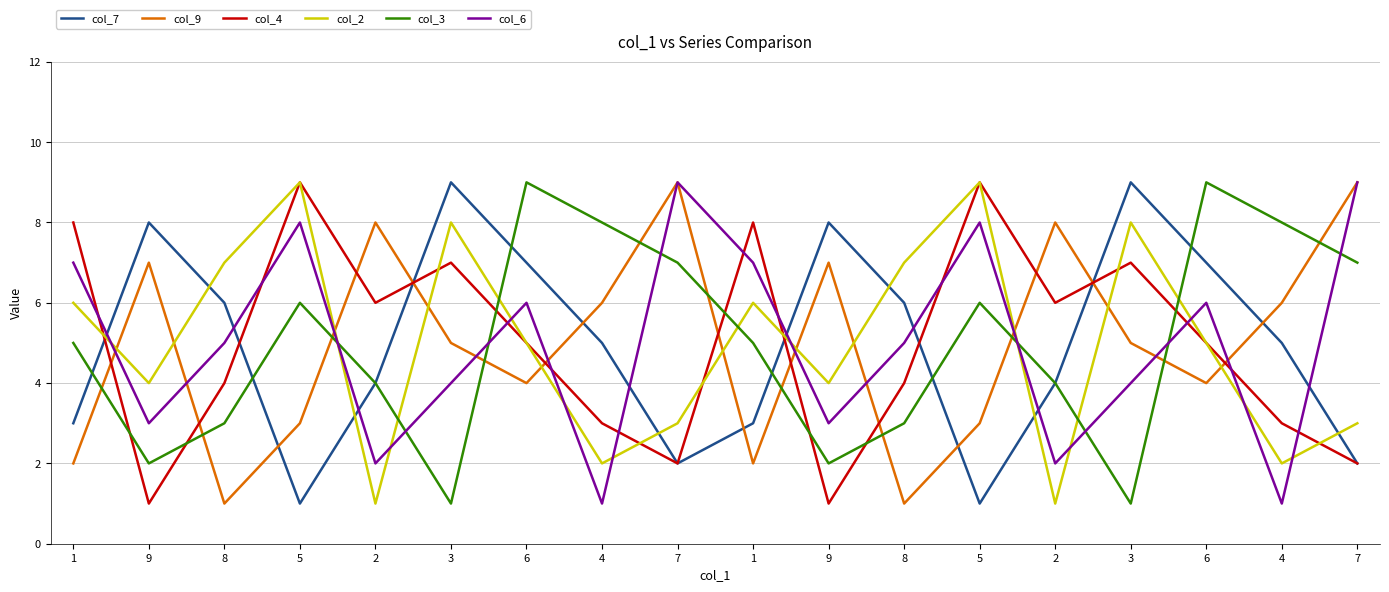

Reading left to right, list all the values displayed in this chart.

col_7: 3	8	6	1	4	9	7	5	2	3	8	6	1	4	9	7	5	2
col_9: 2	7	1	3	8	5	4	6	9	2	7	1	3	8	5	4	6	9
col_4: 8	1	4	9	6	7	5	3	2	8	1	4	9	6	7	5	3	2
col_2: 6	4	7	9	1	8	5	2	3	6	4	7	9	1	8	5	2	3
col_3: 5	2	3	6	4	1	9	8	7	5	2	3	6	4	1	9	8	7
col_6: 7	3	5	8	2	4	6	1	9	7	3	5	8	2	4	6	1	9